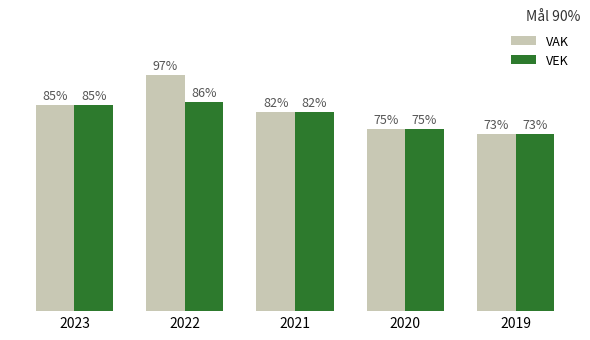

Are the bars grouped side by side (vs. stacked)?

Yes